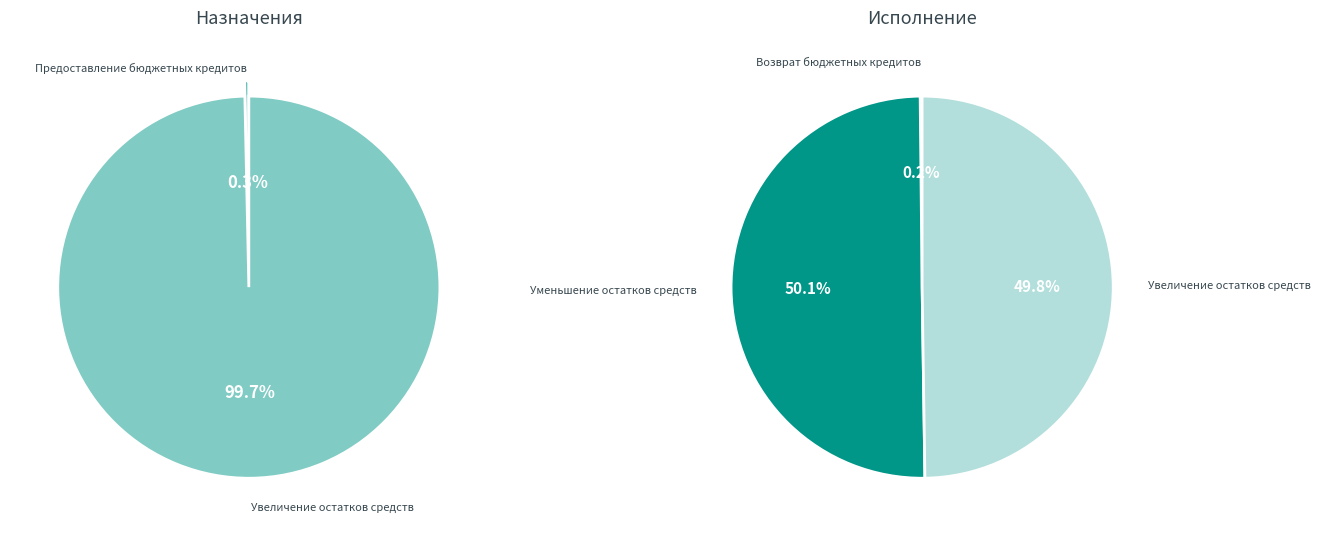

Rank the categories by value from lowest to highest.

Предоставление бюджетных кредитов, Возврат бюджетных кредитов, Увеличение остатков средств, Уменьшение остатков средств